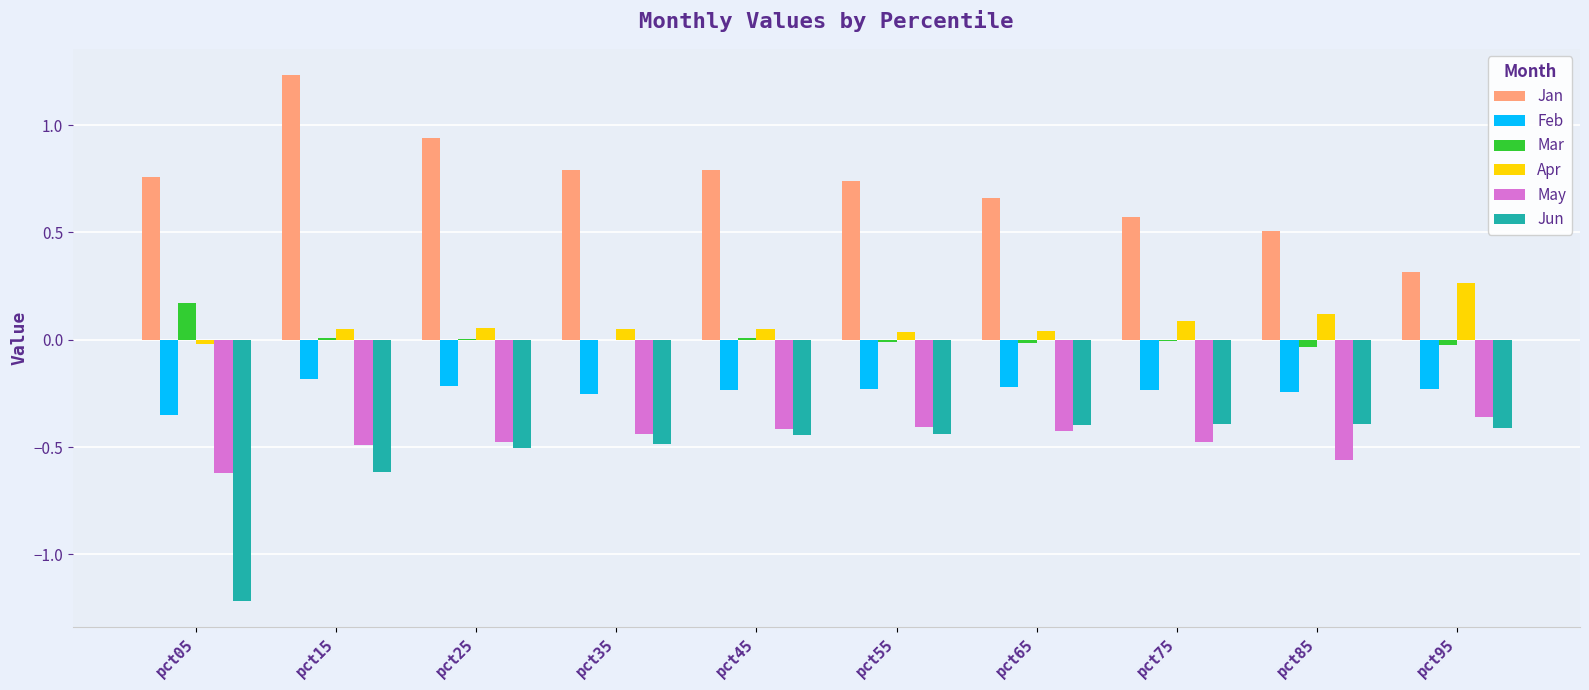

Which series has the largest range (max minus min)?

Jan